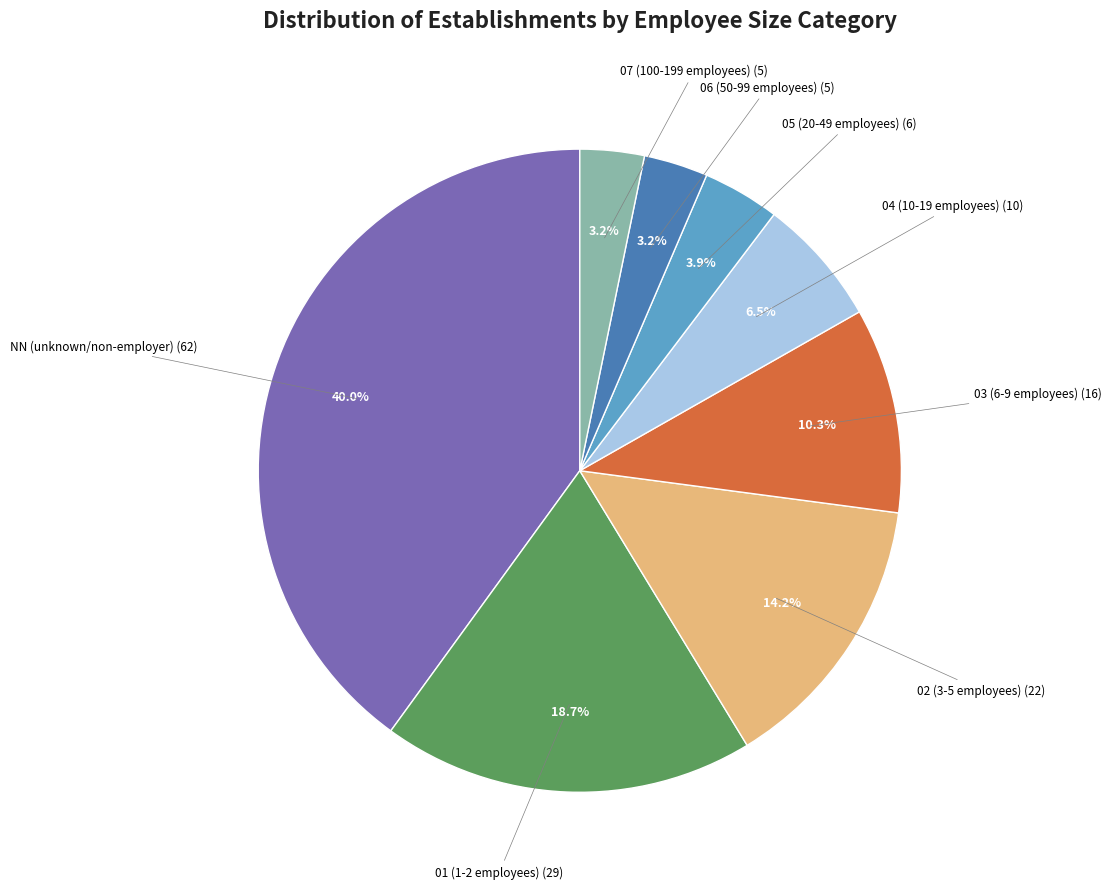

Does any single category account for the majority?

No